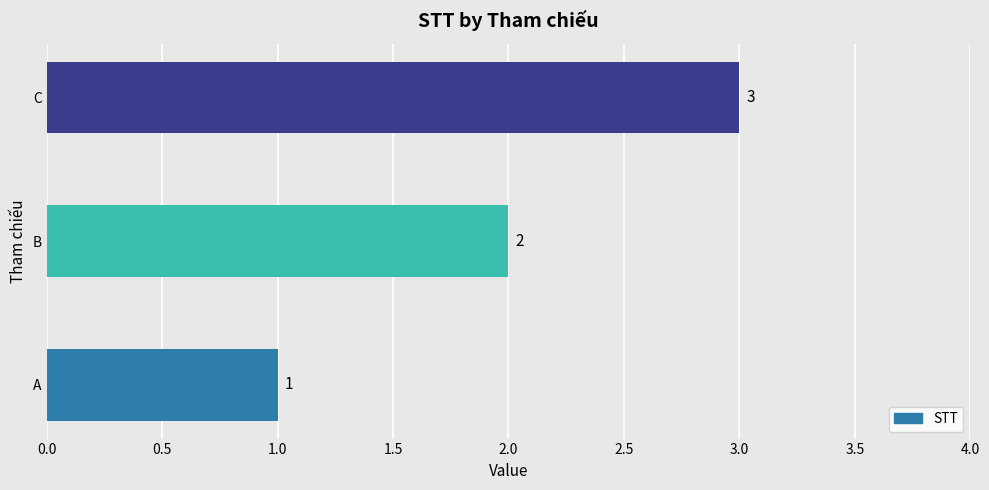

At which label is the value closest to 2?

B